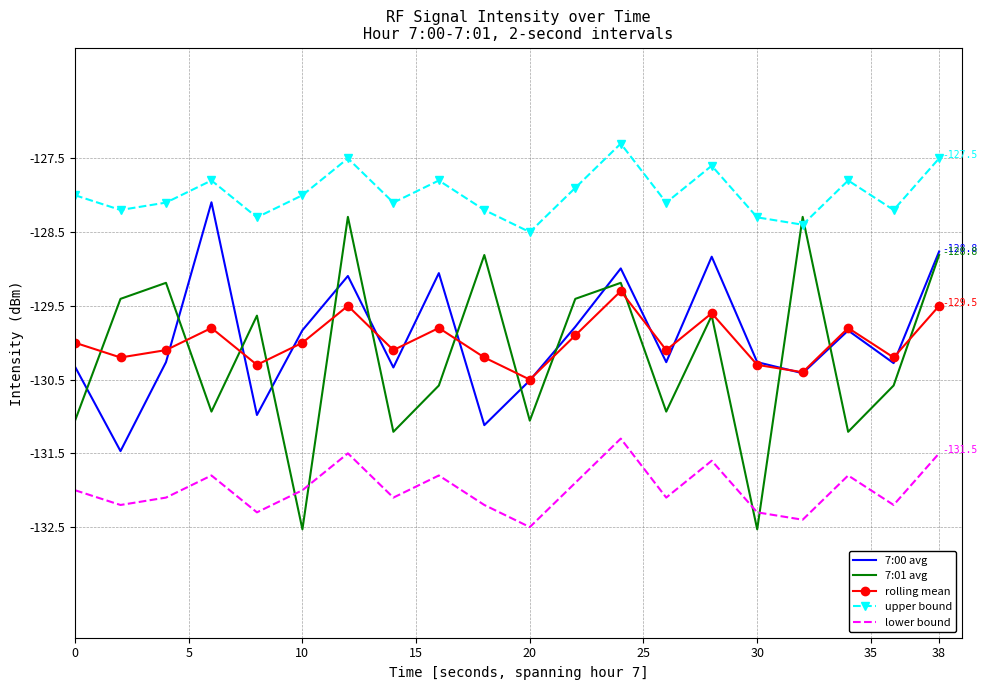

Which series has the largest total across all categories?

upper bound